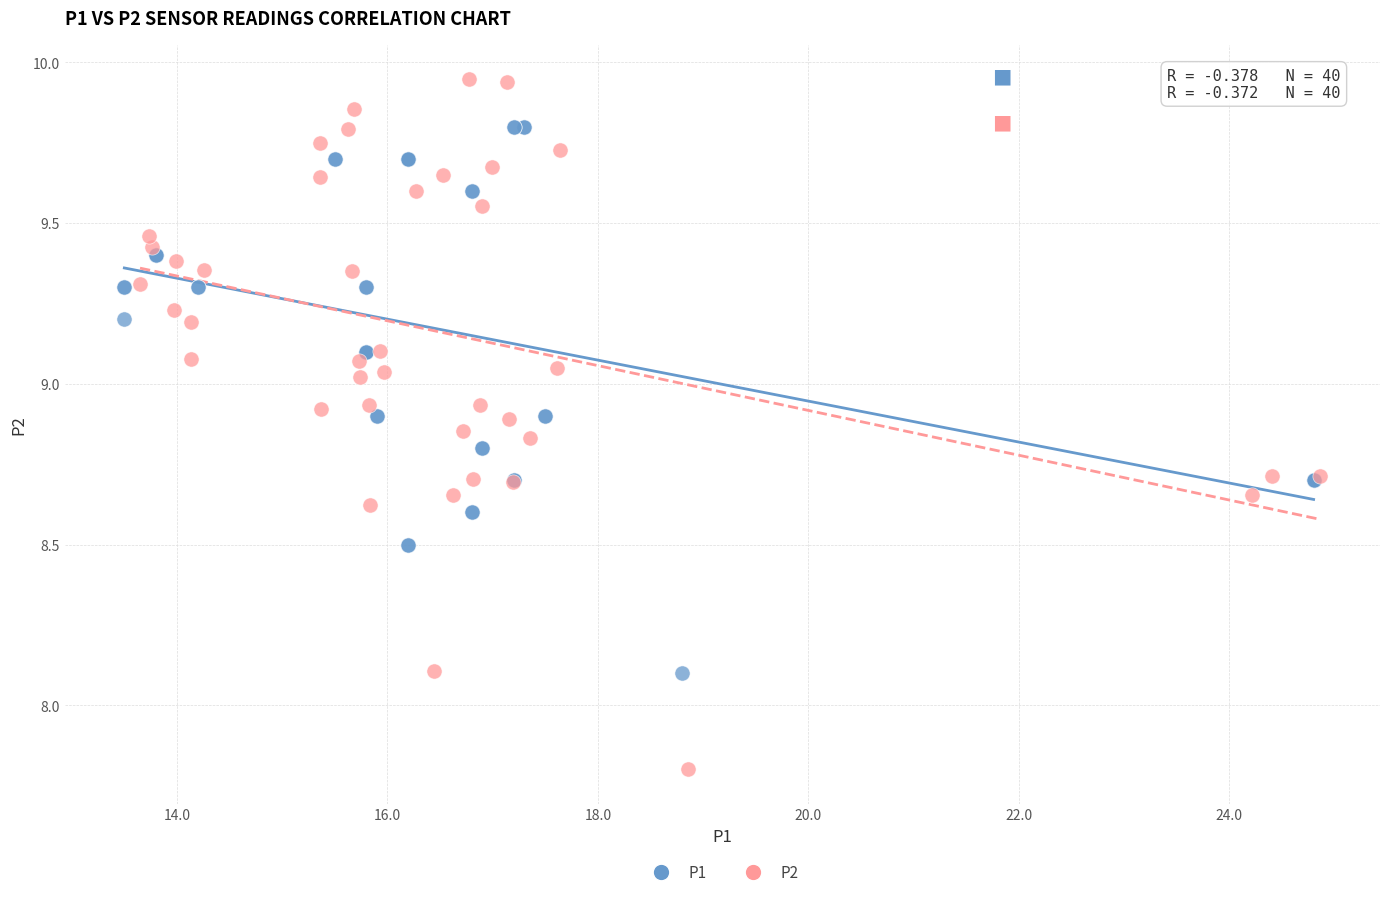

Which series has the widest spread of Y values?

P2